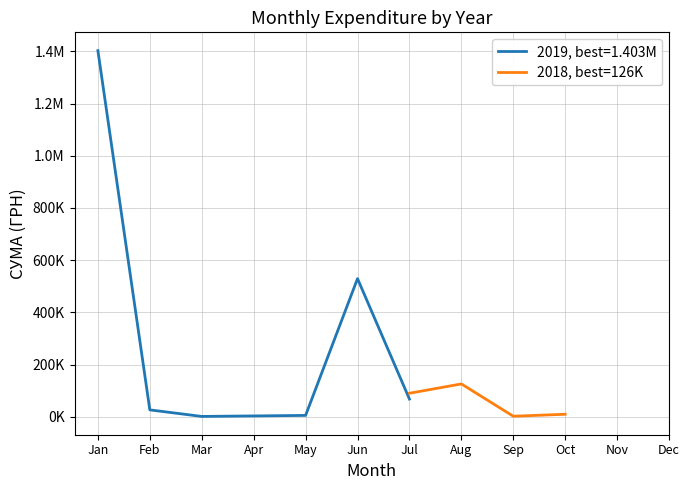

At which category does the chart reach its minimum across all series?

Sep